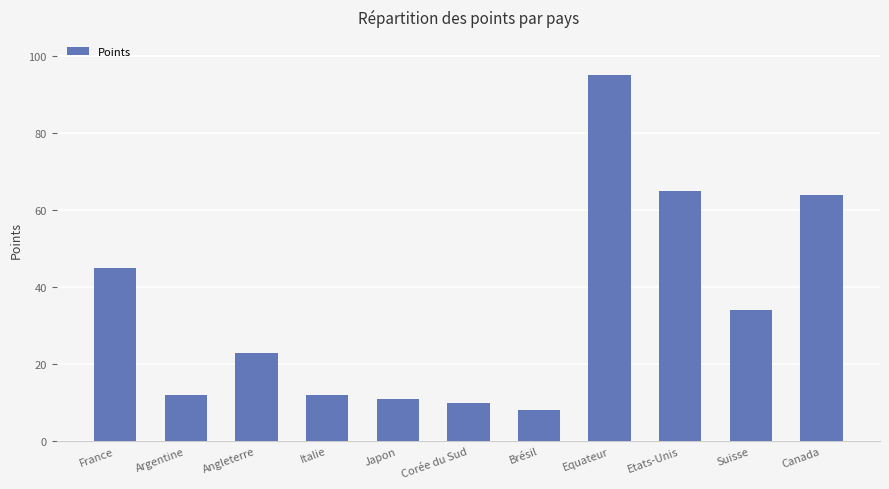

Which has a higher value, Etats-Unis or Brésil?

Etats-Unis